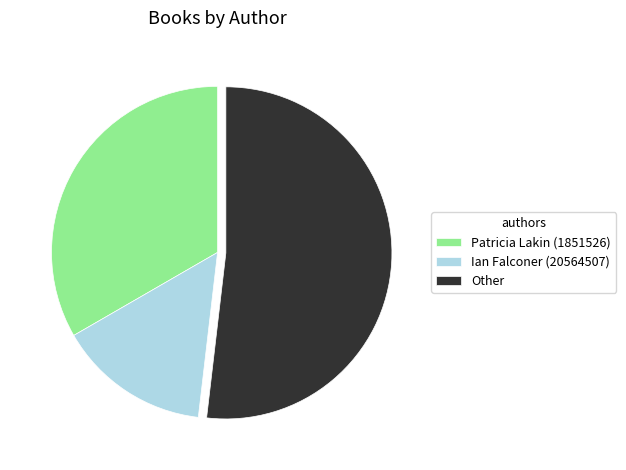

Approximately how many times larger is the value at Ian Falconer (20564507) compared to Patricia Lakin (1851526)?

0.4